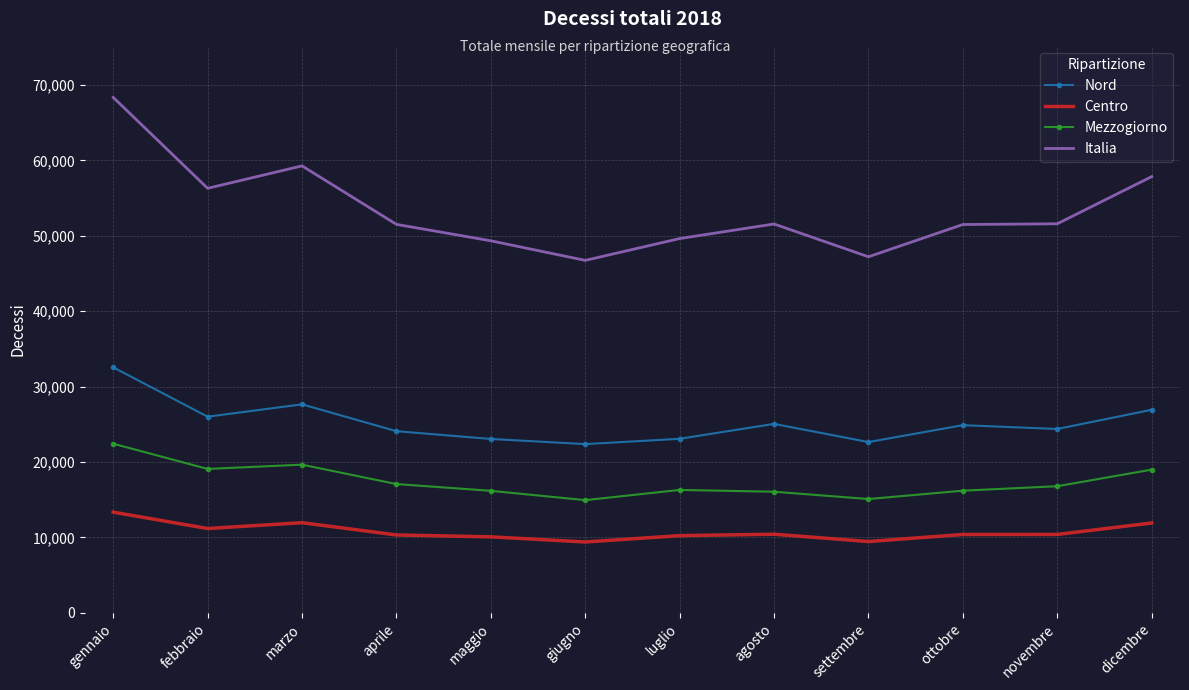

At which category is the sum across all series the highest?

gennaio